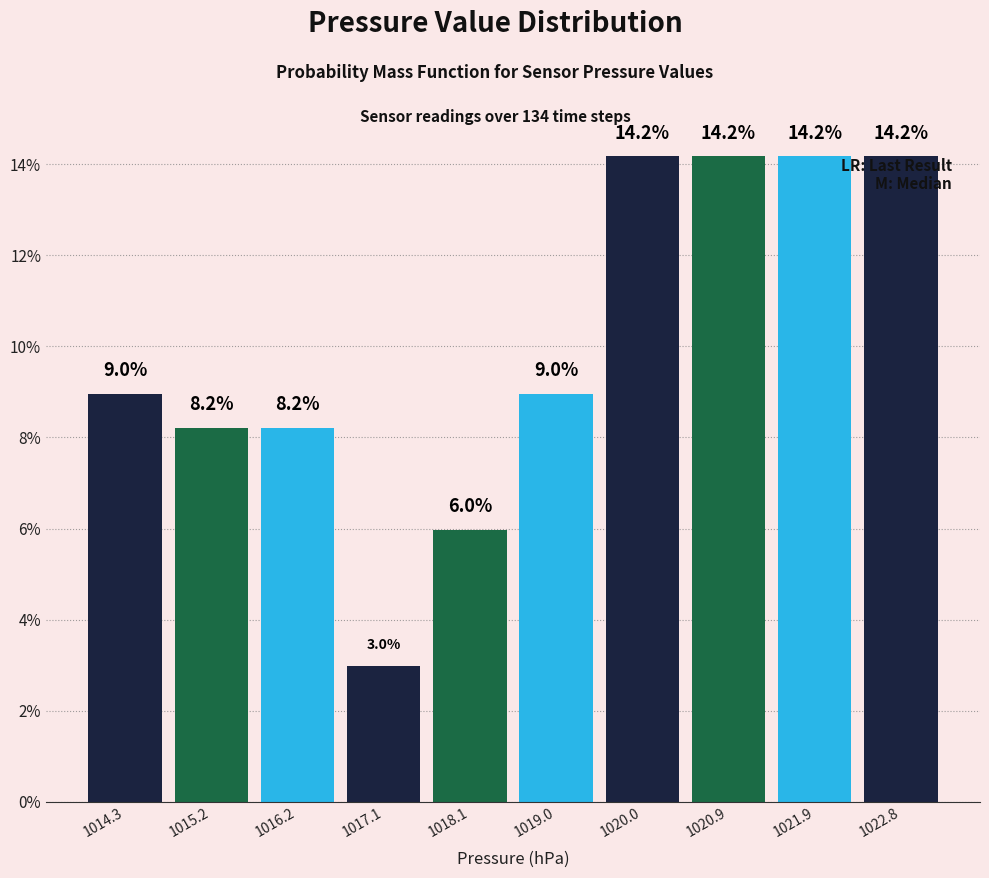

Reading left to right, transcribe this chart: for each bar, give the range it covers on the x-axis and its height. The bar edges are not printed on the chart, so give them approximately, as read against the axis.

1013.8 to 1014.8: 9.0
1014.8 to 1015.7: 8.2
1015.7 to 1016.7: 8.2
1016.7 to 1017.6: 3.0
1017.6 to 1018.6: 6.0
1018.6 to 1019.5: 9.0
1019.5 to 1020.5: 14.2
1020.5 to 1021.4: 14.2
1021.4 to 1022.4: 14.2
1022.4 to 1023.3: 14.2